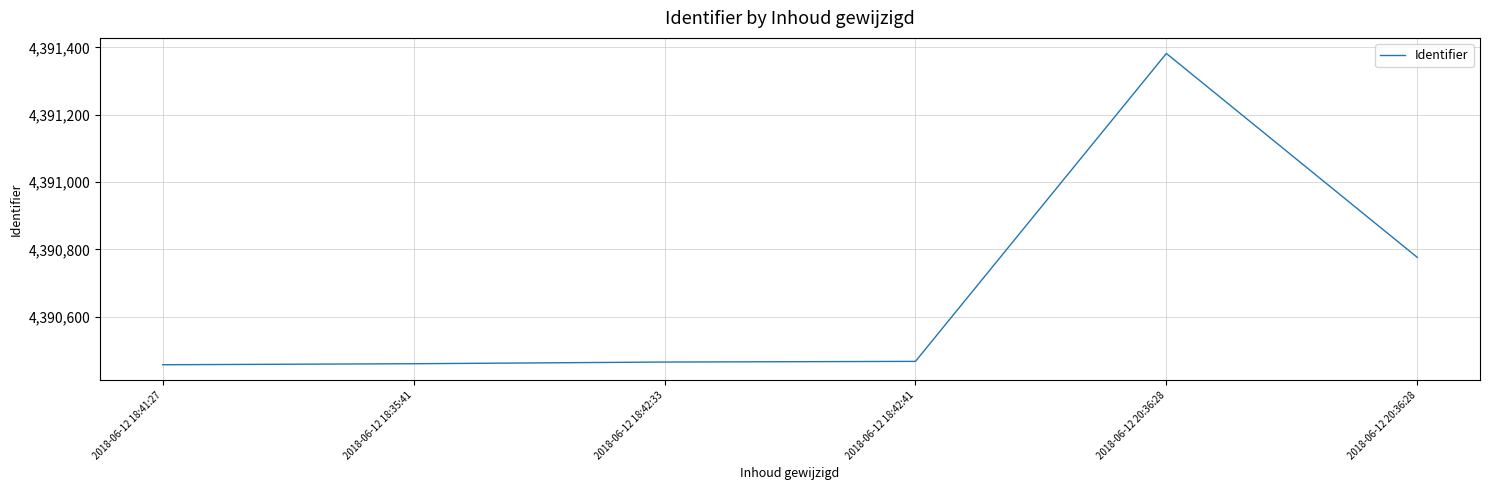

Approximately how many times larger is the value at 2018-06-12 18:41:27 compared to 2018-06-12 18:42:41?

1.0